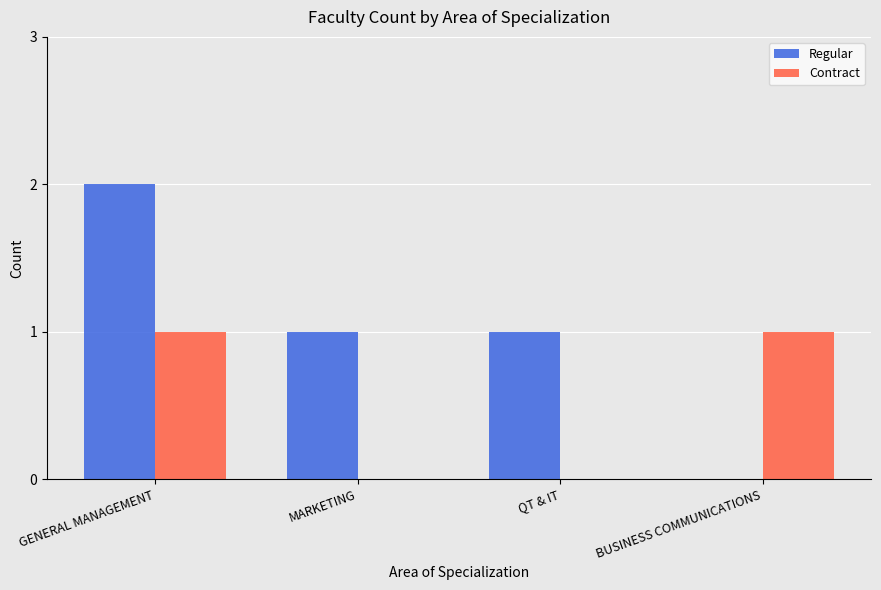

Which series has the largest total across all categories?

Regular